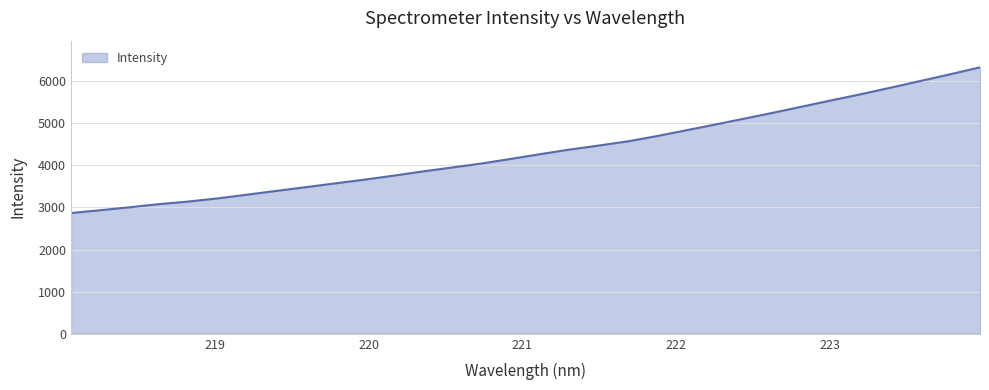

What is the maximum value shown in the chart?

6328.2